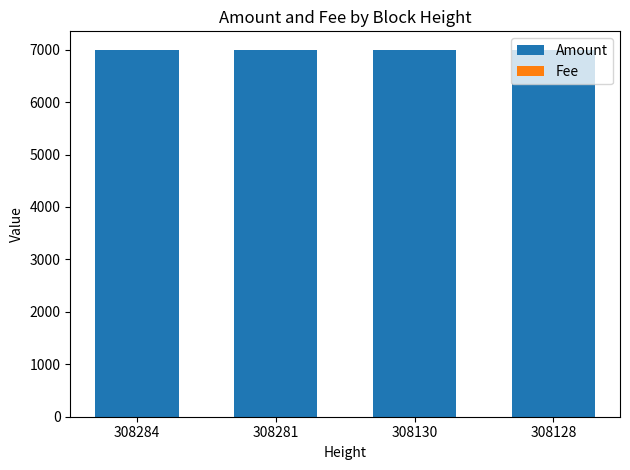

What is the approximate value of Fee at 308130?

1